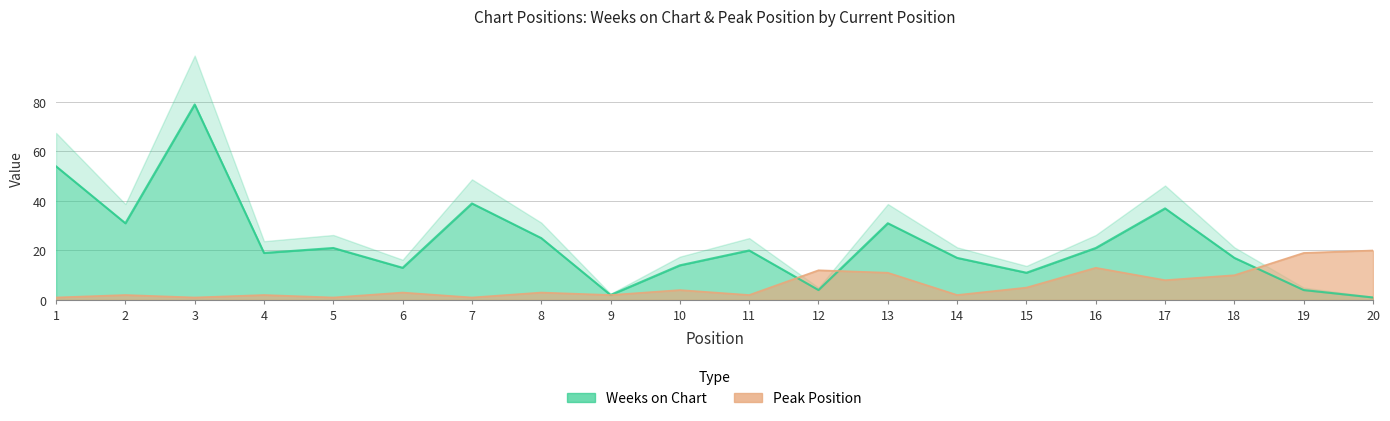

Reading left to right, extract all data points from this chart.

Weeks on Chart: 54	31	79	19	21	13	39	25	2	14	20	4	31	17	11	21	37	17	4	1
Peak Position: 1	2	1	2	1	3	1	3	2	4	2	12	11	2	5	13	8	10	19	20